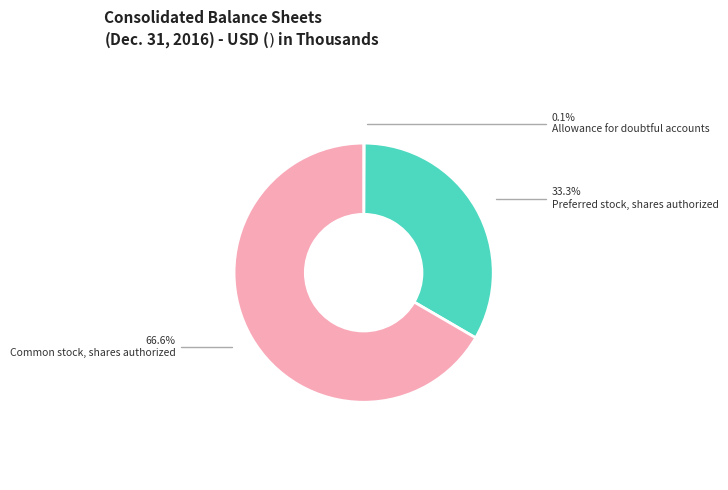

To the nearest percent, what is the difference between the Common stock, shares authorized and Preferred stock, shares authorized slice percentages?

33%